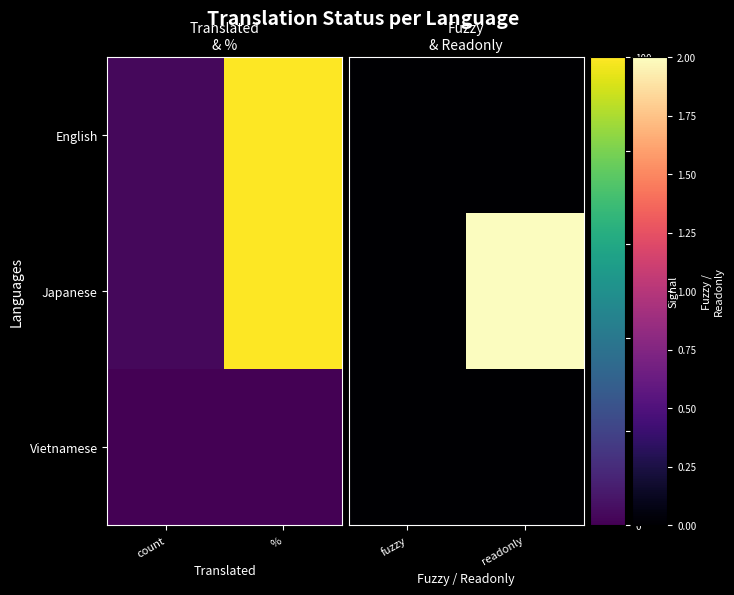

Rank the categories by English value from lowest to highest.

fuzzy, readonly